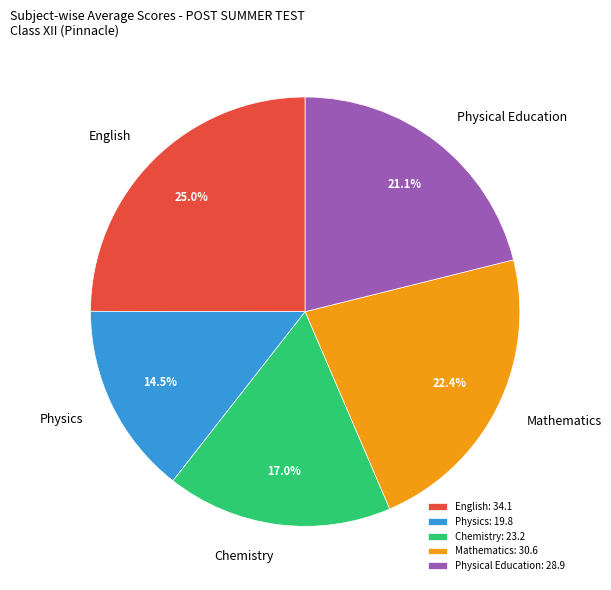

Rank the categories by value from highest to lowest.

English, Mathematics, Physical Education, Chemistry, Physics